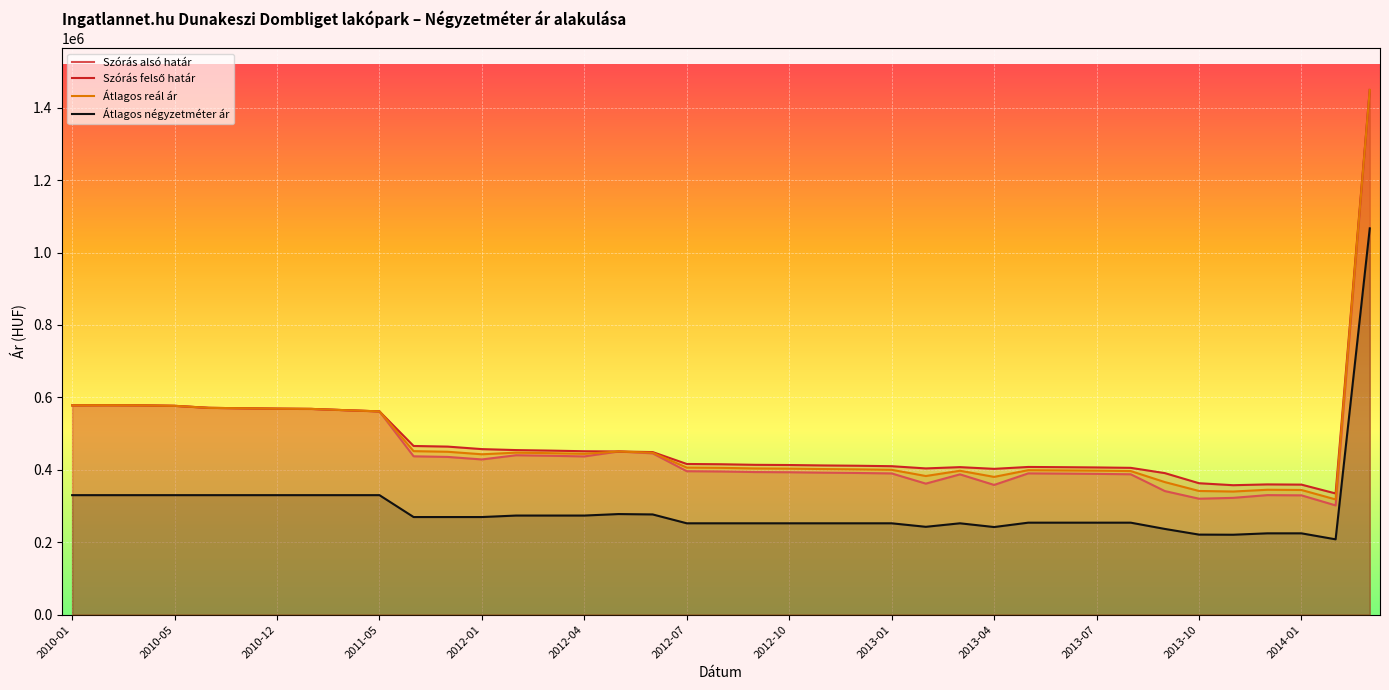

Reading left to right, transcribe all the data shown in this chart.

Szórás alsó határ: 577976	578309	577976	576646	571060	569923	568791	568146	564625	561305	437268	435531	428597	440188	438748	436961	450525	445427	396128	395376	393774	393243	392079	391237	389980	361807	387387	358190	390116	389498	388779	387655	341248	320160	322508	330080	329470	301681	1448777
Szórás felső határ: 577976	578309	577976	576646	571060	569923	568791	568146	564625	561305	465778	464041	457107	454442	453002	451215	450525	448965	416084	415332	413730	413199	412035	411193	409936	403817	407343	402612	407848	407230	406511	405387	390842	362928	357454	359678	359068	334681	1448777
Átlagos reál ár: 577976	578309	577976	576646	571060	569923	568791	568146	564625	561305	451523	449786	442852	447315	445875	444088	450525	447196	406106	405354	403752	403221	402057	401215	399958	382812	397365	380401	398982	398364	397645	396521	366045	341544	339981	344879	344269	318181	1448777
Átlagos négyzetméter ár: 330000	330000	330000	330000	330000	330000	330000	330000	330000	330000	269546	269546	269546	273662	273662	273662	277777	276755	252262	252262	252262	252262	252262	252262	252262	242582	252262	241931	254011	254011	254011	254011	236718	221042	220702	224563	224563	208017	1066666